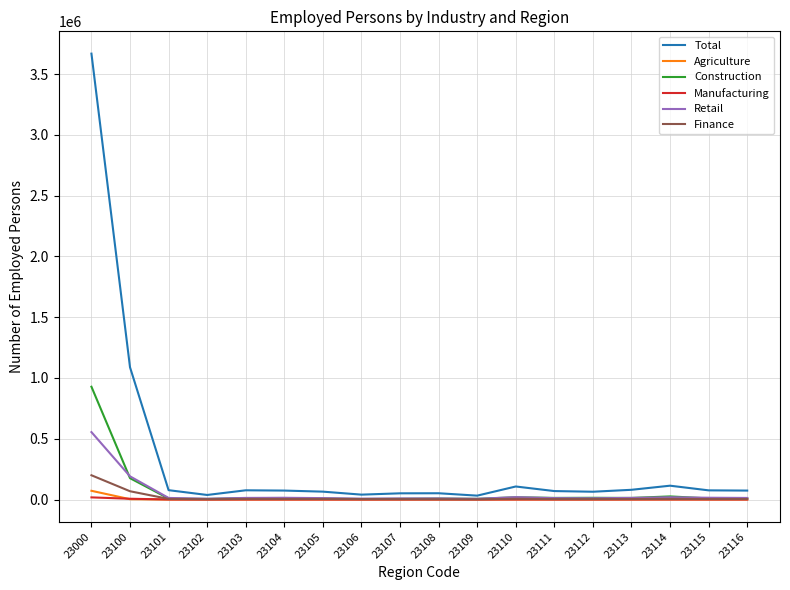

What is the greatest value displayed?

3668611